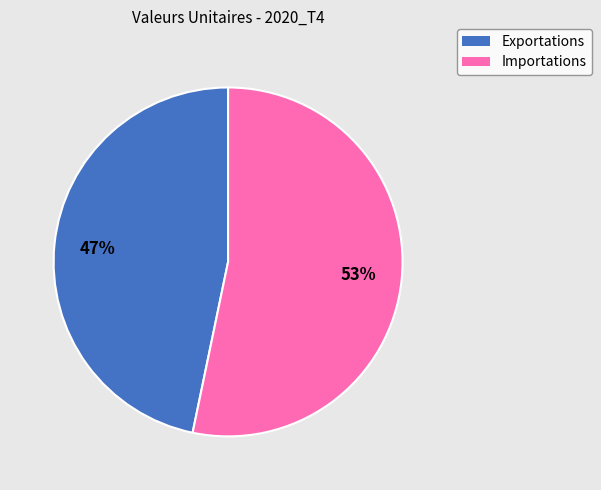

How many slices are in this pie chart?

2